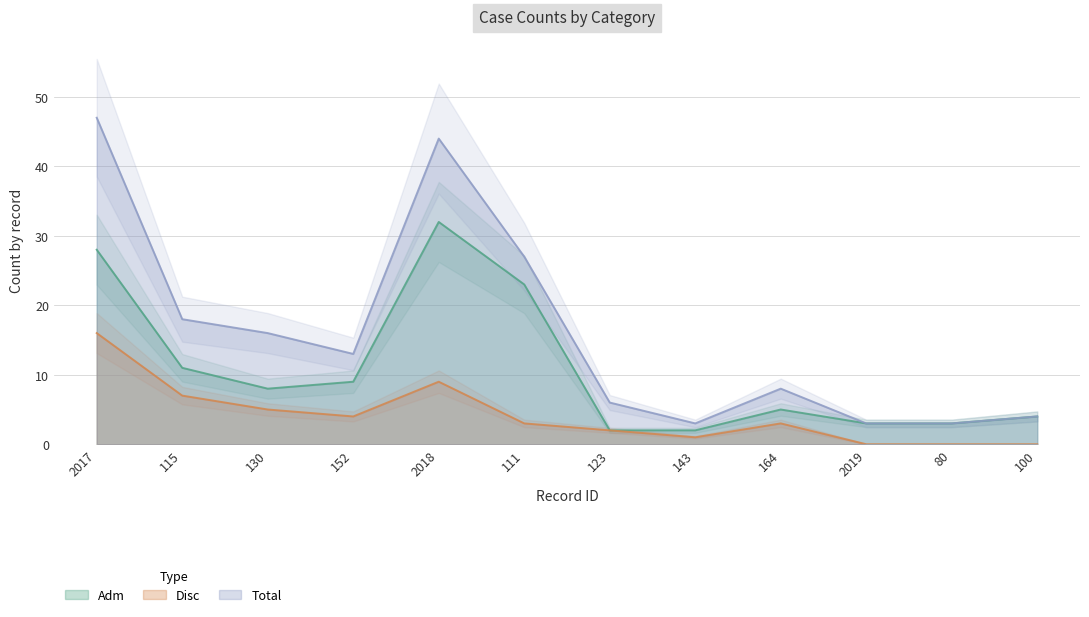

At how many categories does at least one series exceed 0?

12